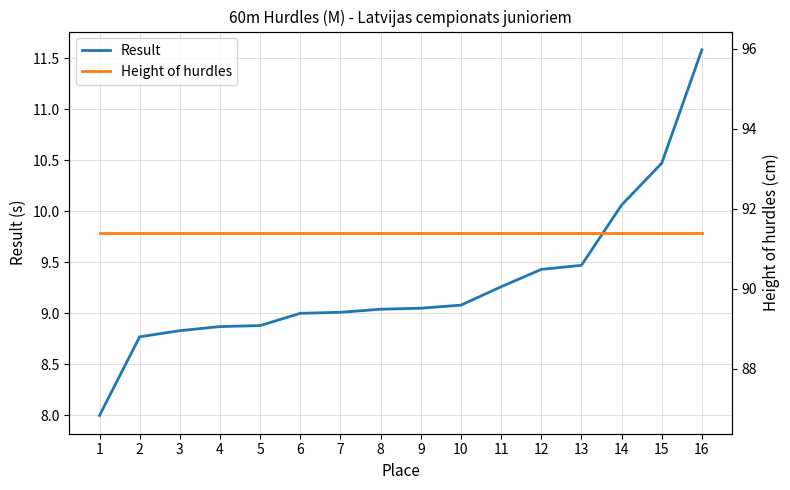

List the series in order of their overall mean, highest first.

Height of hurdles, Result